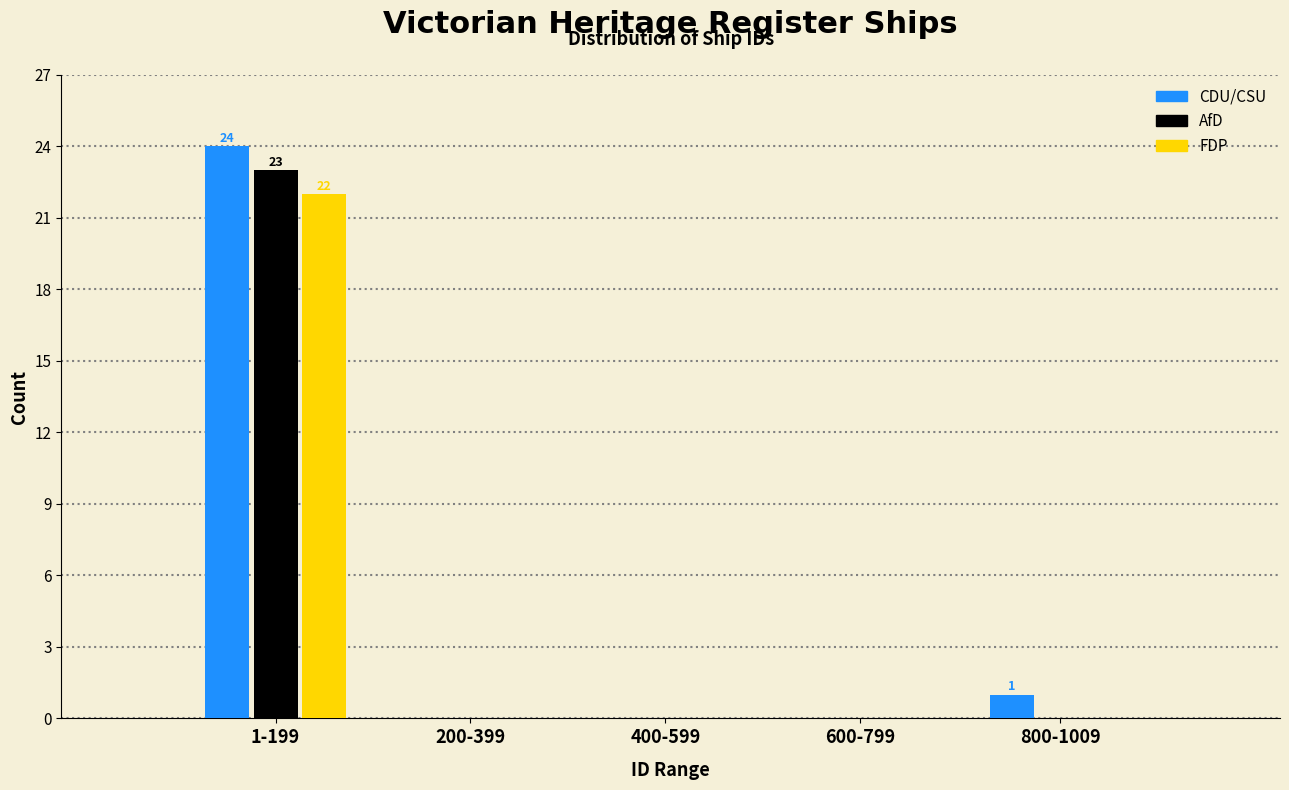

Reading left to right, list all the values displayed in this chart.

CDU/CSU: 1-199=24	200-399=0	400-599=0	600-799=0	800-1009=1
AfD: 1-199=23	200-399=0	400-599=0	600-799=0	800-1009=0
FDP: 1-199=22	200-399=0	400-599=0	600-799=0	800-1009=0